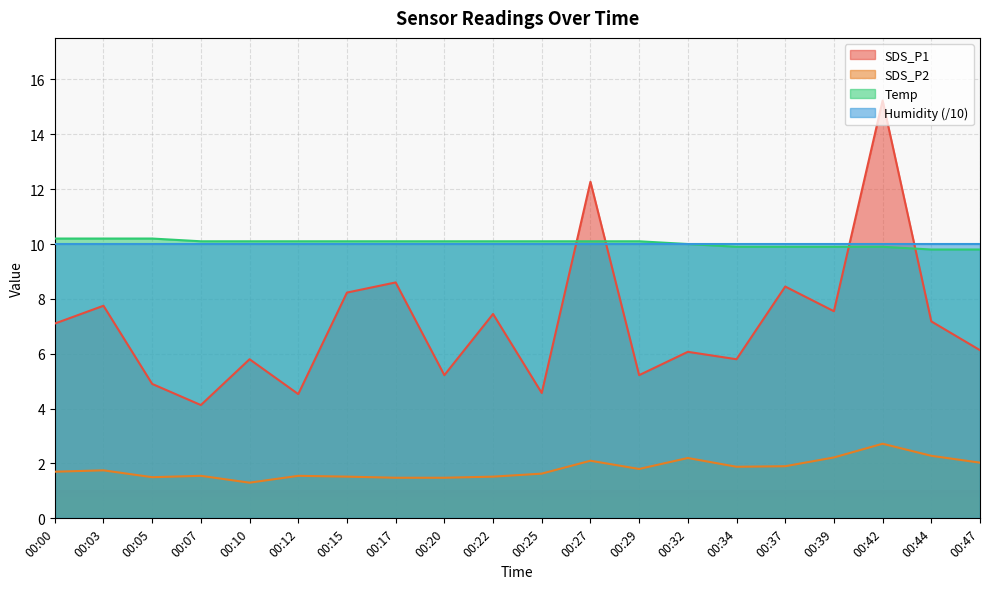

At how many categories does at least one series exceed 10?

14